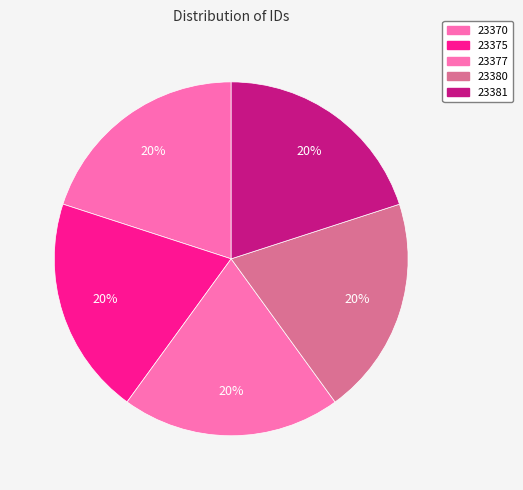

To the nearest percent, what is the average slice percentage?

20%